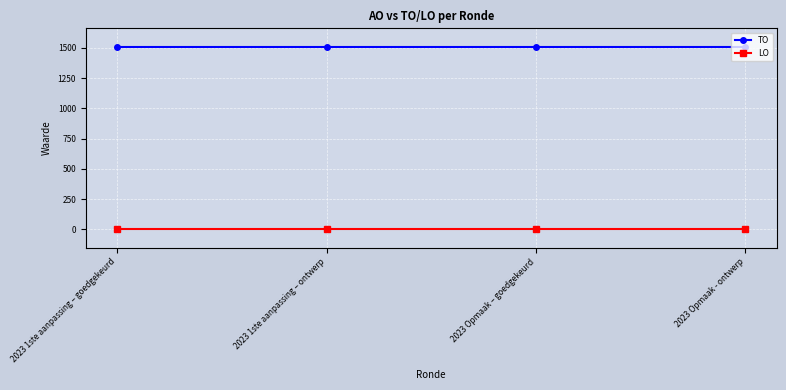

True or false: TO has more than 1 points higher than both neighbors.

False